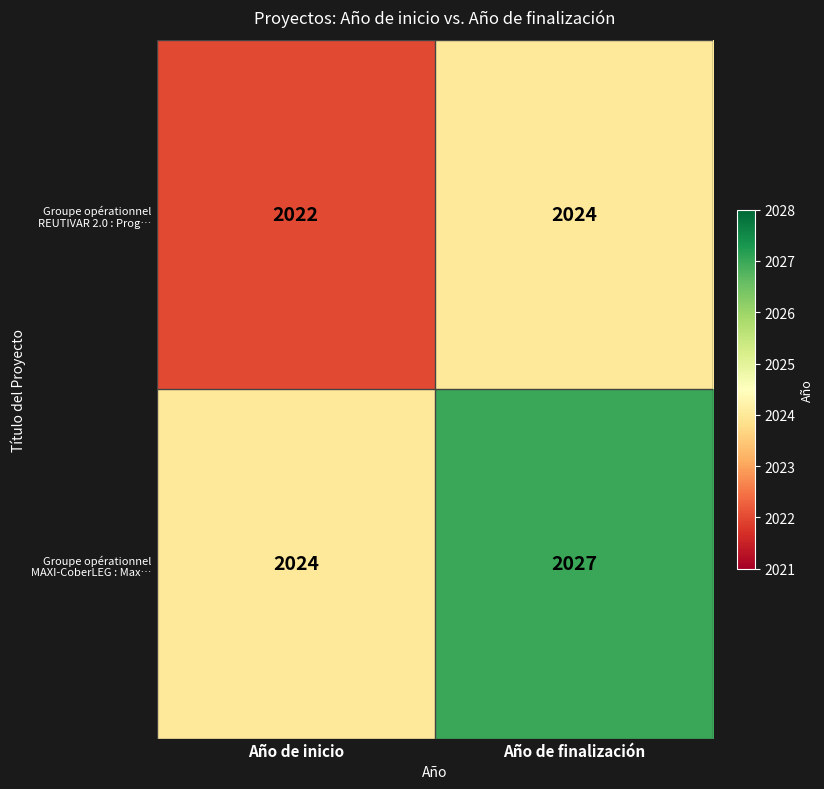

Reading right to left, extract all data points from this chart.

Groupe opérationnel REUTIVAR 2.0 : Prog…: Año de finalización=2024	Año de inicio=2022
Groupe opérationnel MAXI-CoberLEG : Max…: Año de finalización=2027	Año de inicio=2024